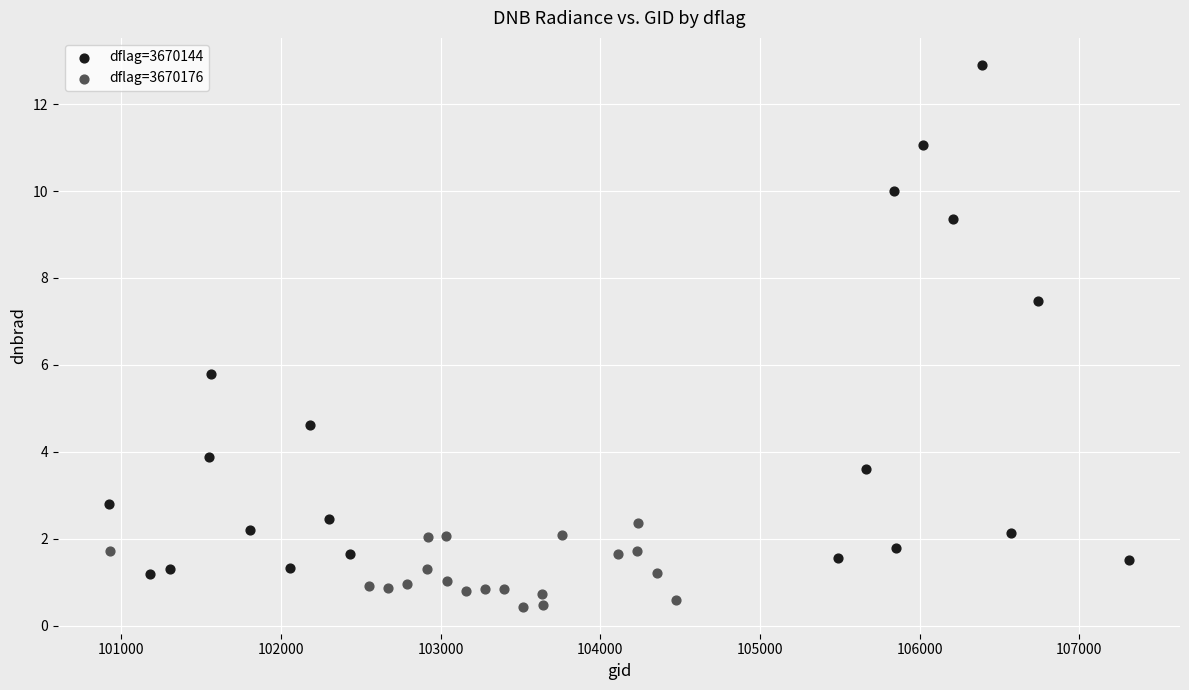

What are all the series names shown in the legend?

dflag=3670144, dflag=3670176